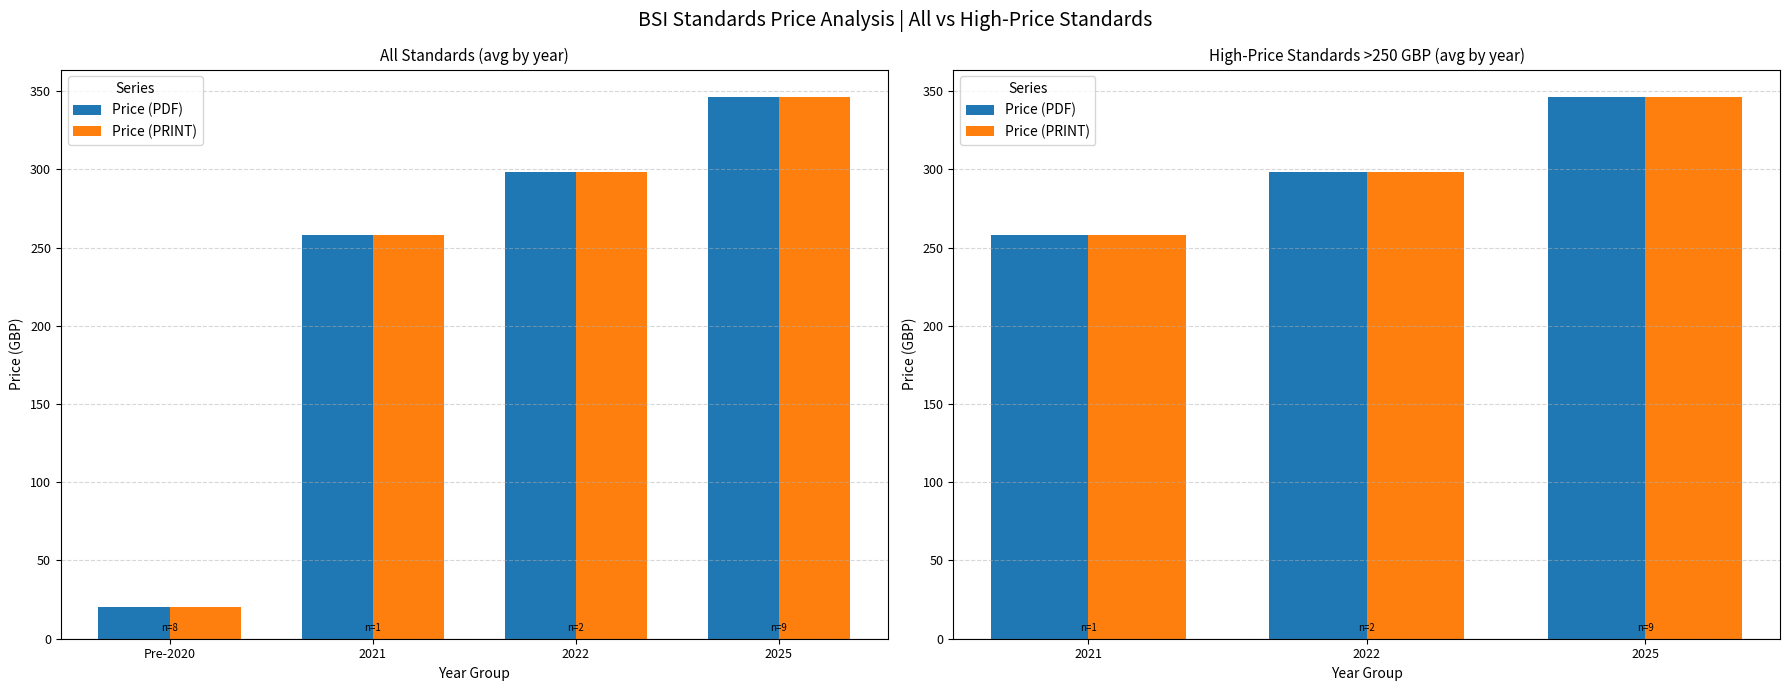

Is the value of Price (PRINT) at 2021 greater than the value of Price (PDF) at 2022?

No